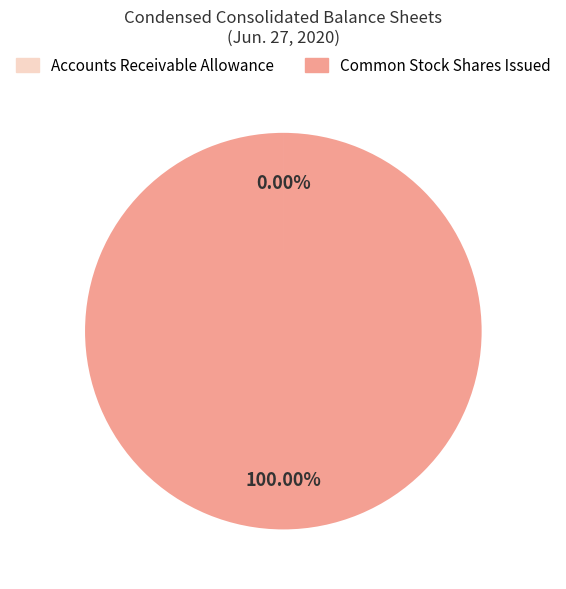

What is the largest slice in the pie chart?

Common Stock Shares Issued